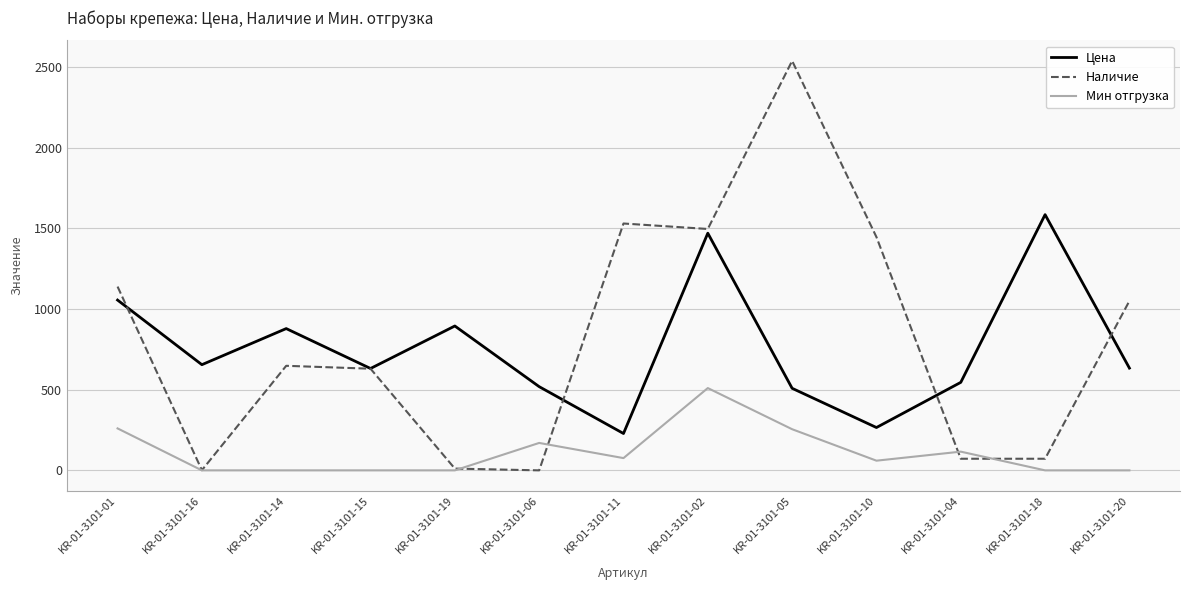

The Мин отгрузка series shows 510.0 at KR-01-3101-02. True or false?

True